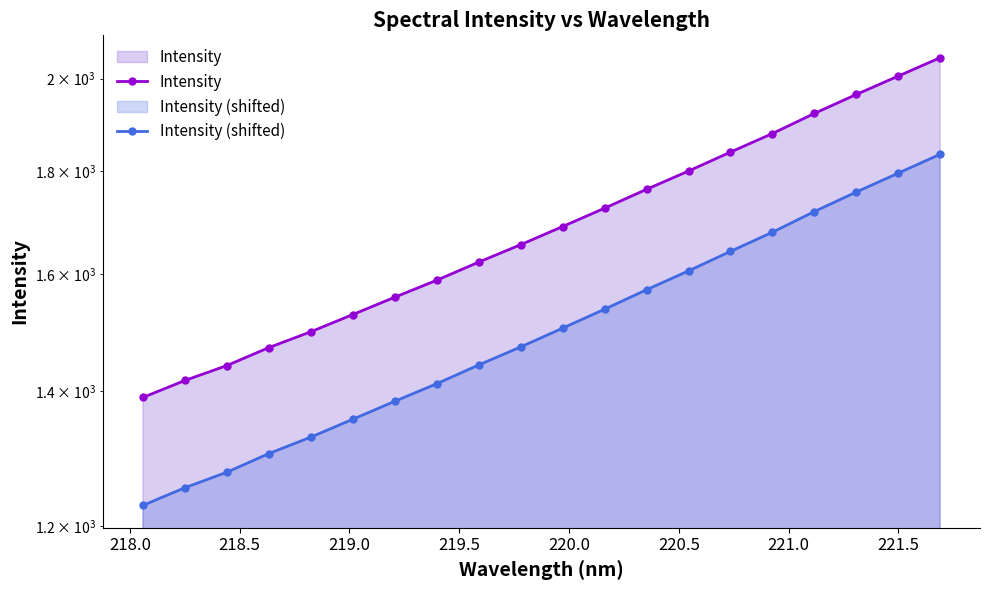

At how many categories does at least one series exceed 1582?

13